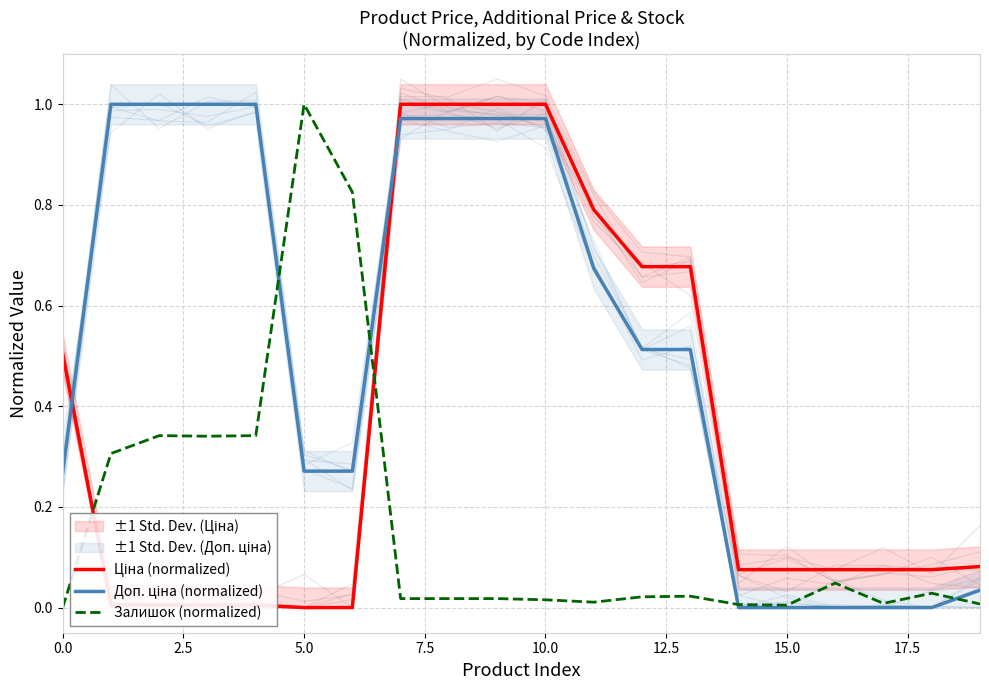

Is it true that Залишок (normalized) equals 0.0 at 16?

False